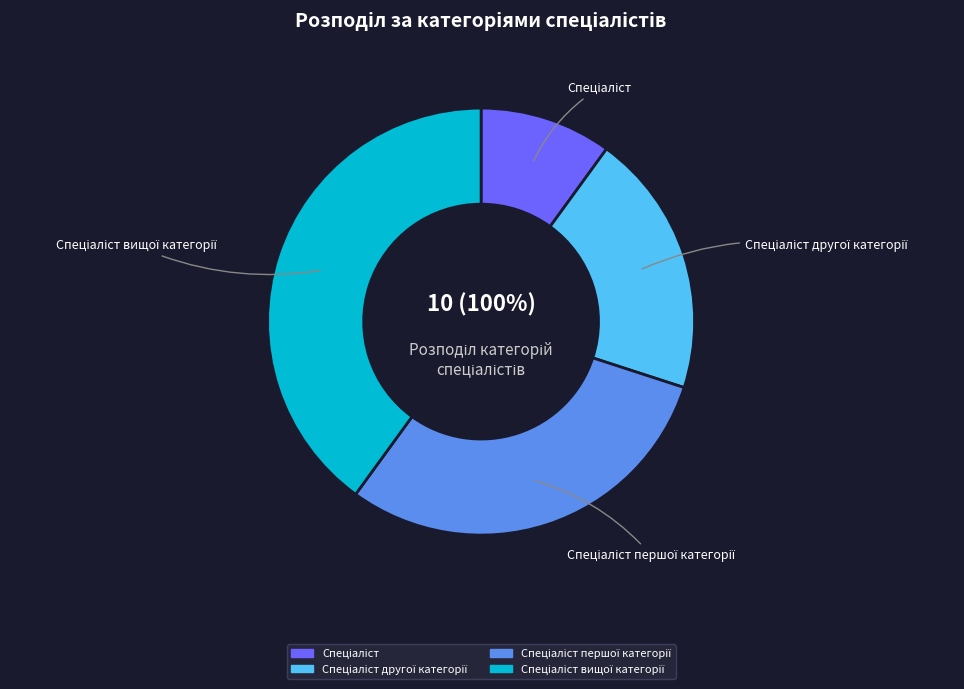

To the nearest percent, what is the difference between the largest and smallest slice percentages?

30%